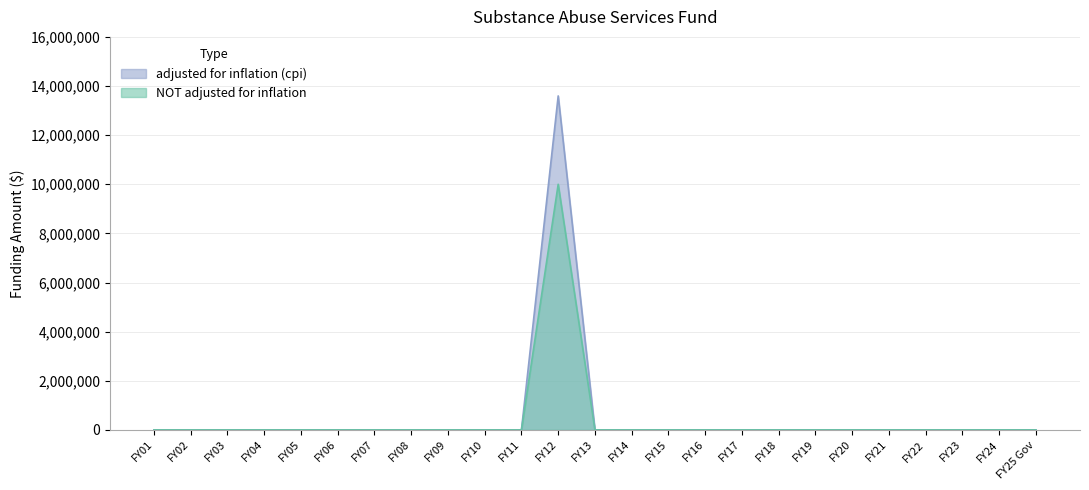

The adjusted for inflation (cpi) series shows 7792018 at FY03. True or false?

False